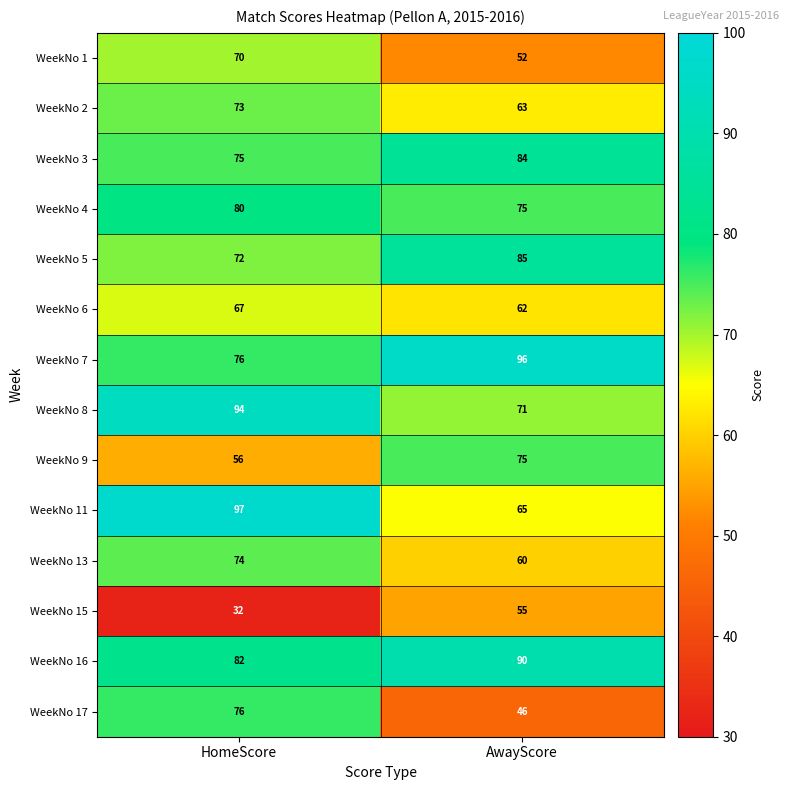

Read the WeekNo 6 value at AwayScore.

62